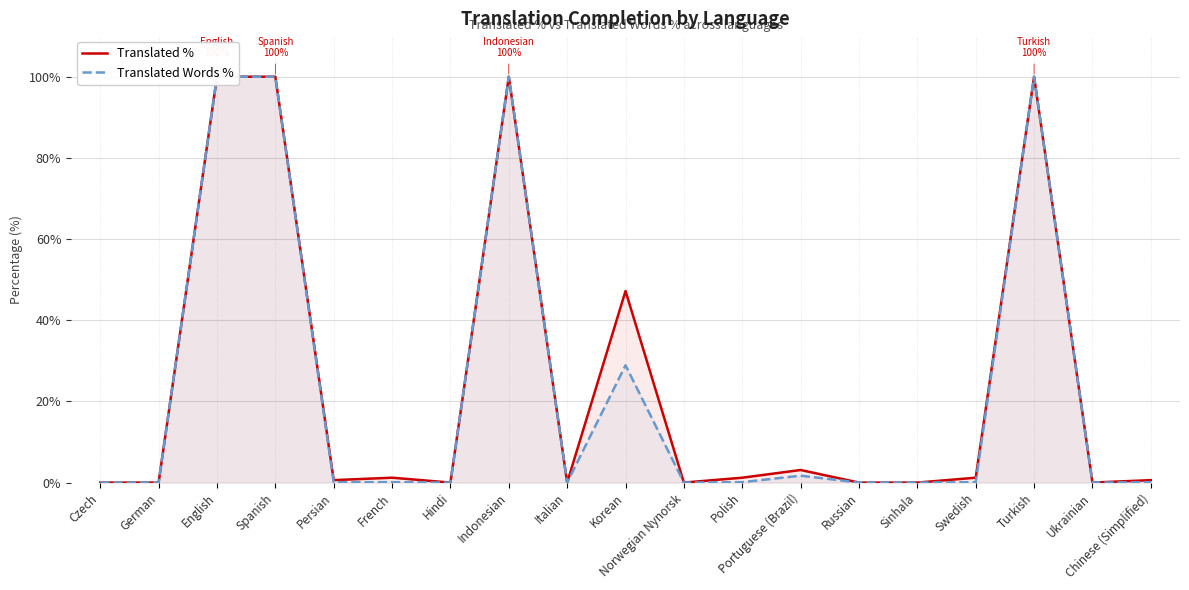

True or false: Translated % has more than 2 points higher than both neighbors.

True